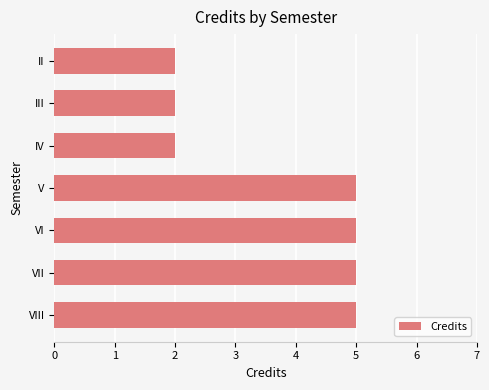

Count the values in the range 2 to 5.

7